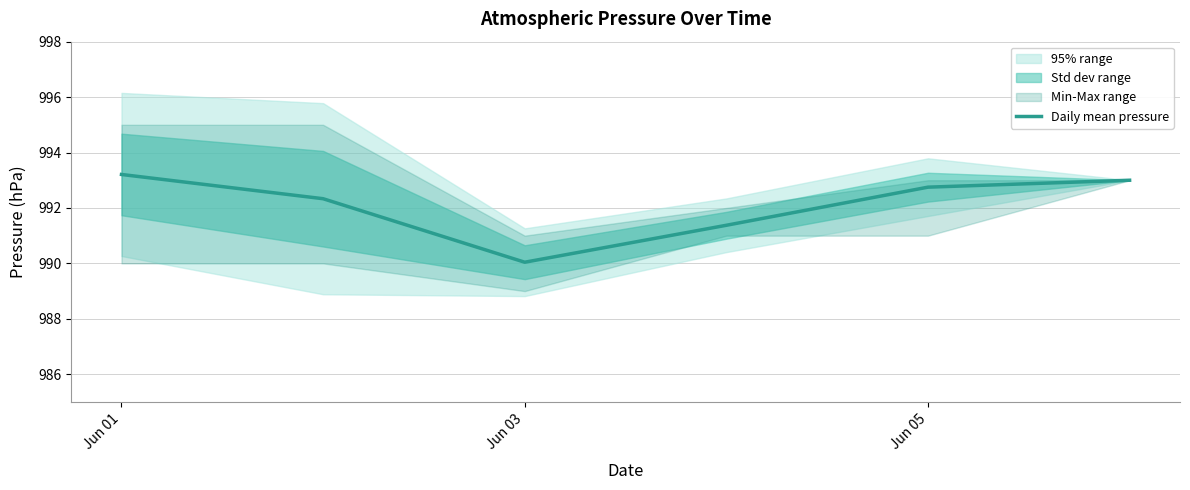

Where does the Daily mean pressure series first go above 992?

Jun 01